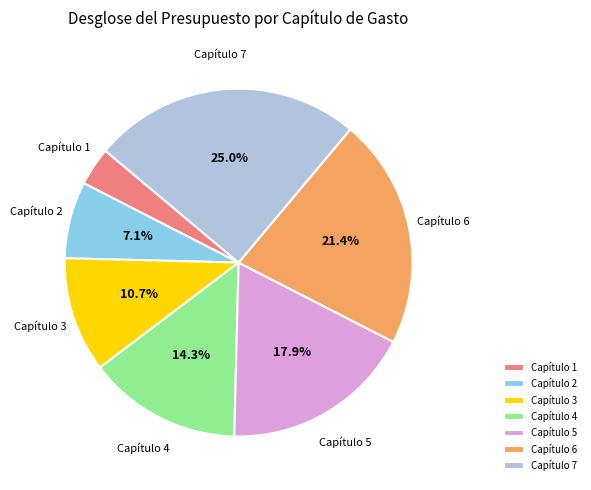

True or false: Capítulo 4 accounts for 14% of the total.

True